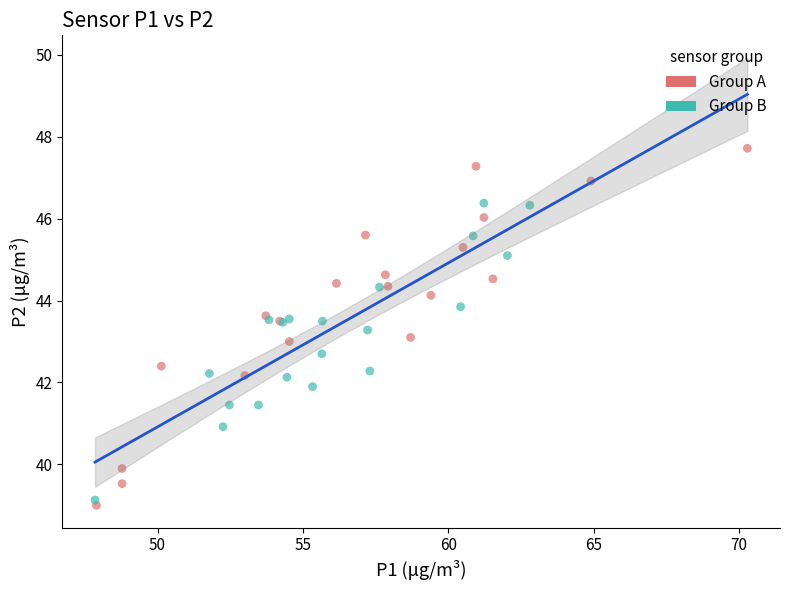

Which series has the largest Y range (max minus min)?

Group A